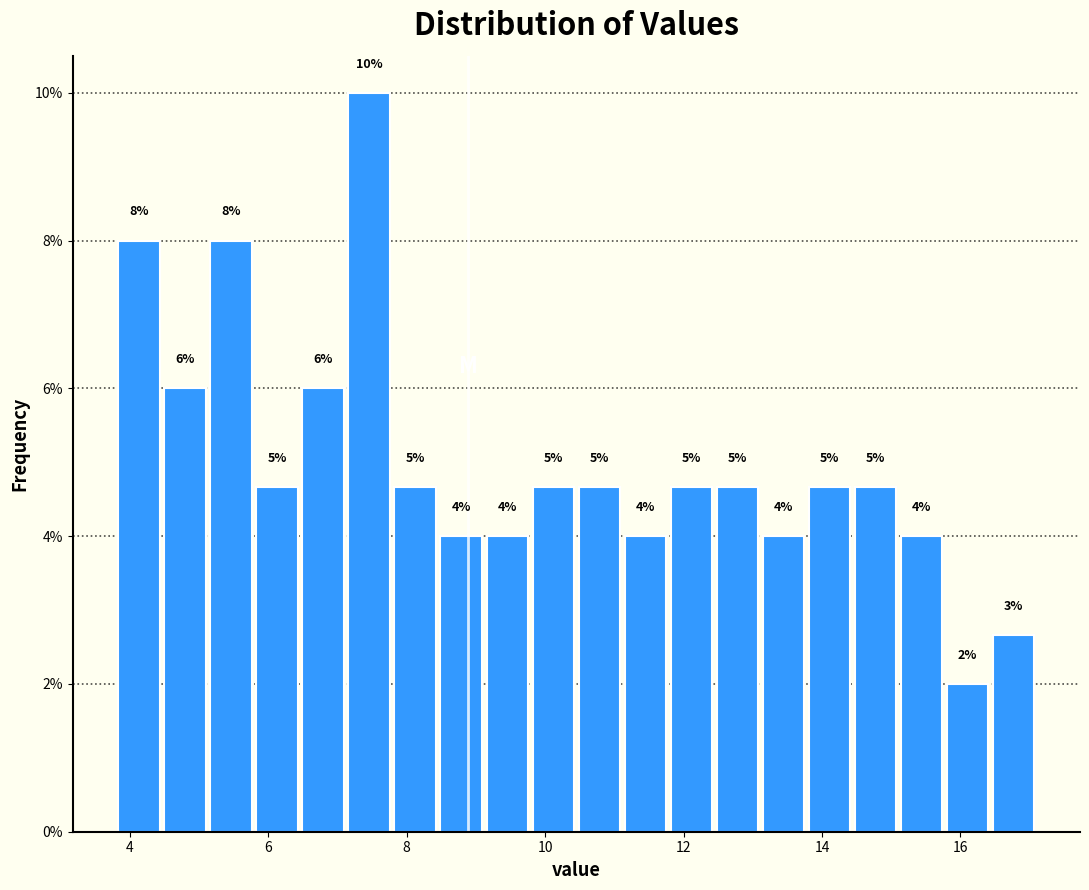

Around what value on the x-axis is the tallest bar? Give the approximate position of its centre, as read against the axis.

7.4